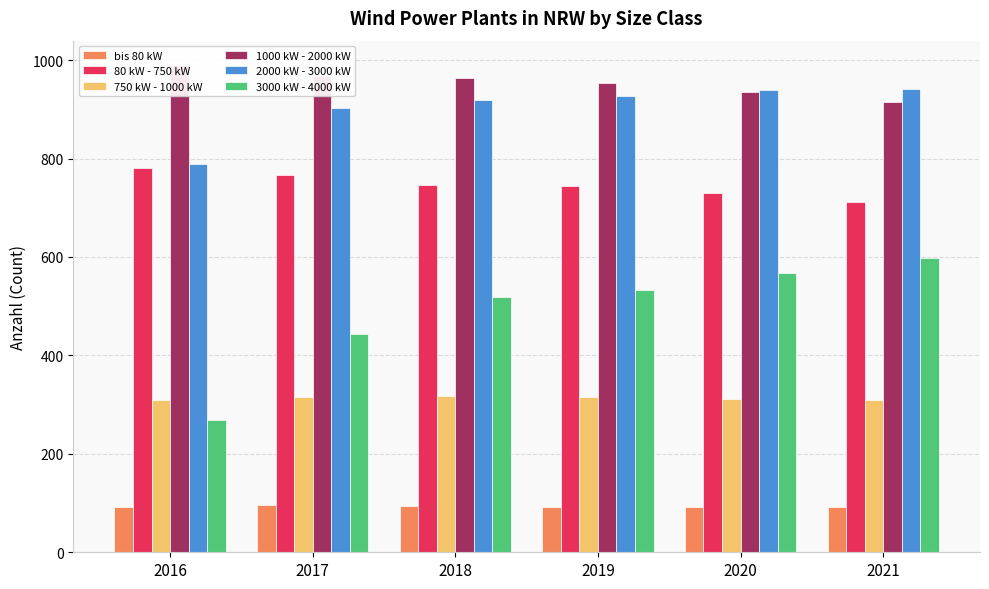

Which series has the widest spread of values?

3000 kW - 4000 kW